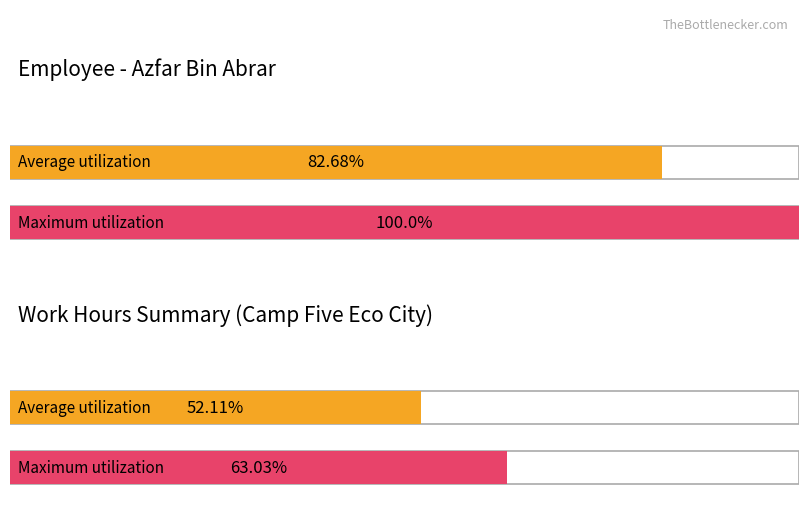

The Maximum utilization series shows 15.4 at 4. True or false?

False